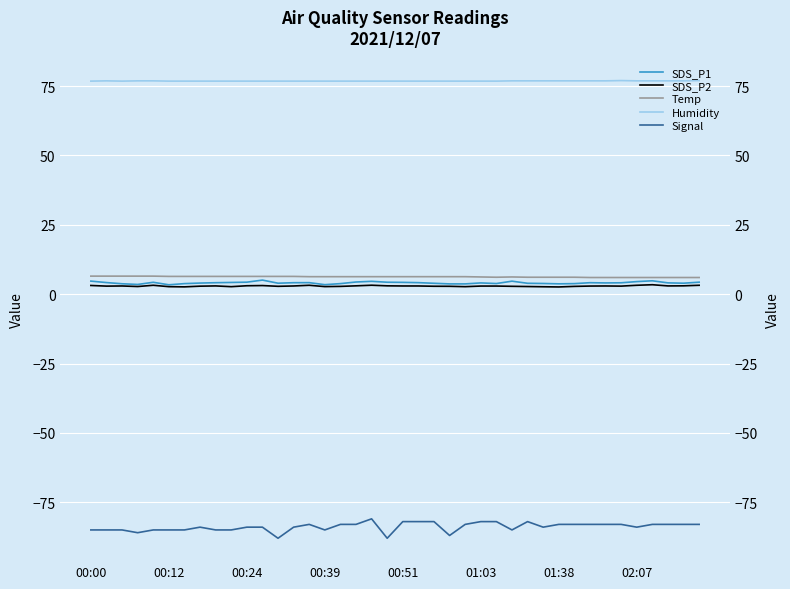

How many data points in Signal are above -83?

7